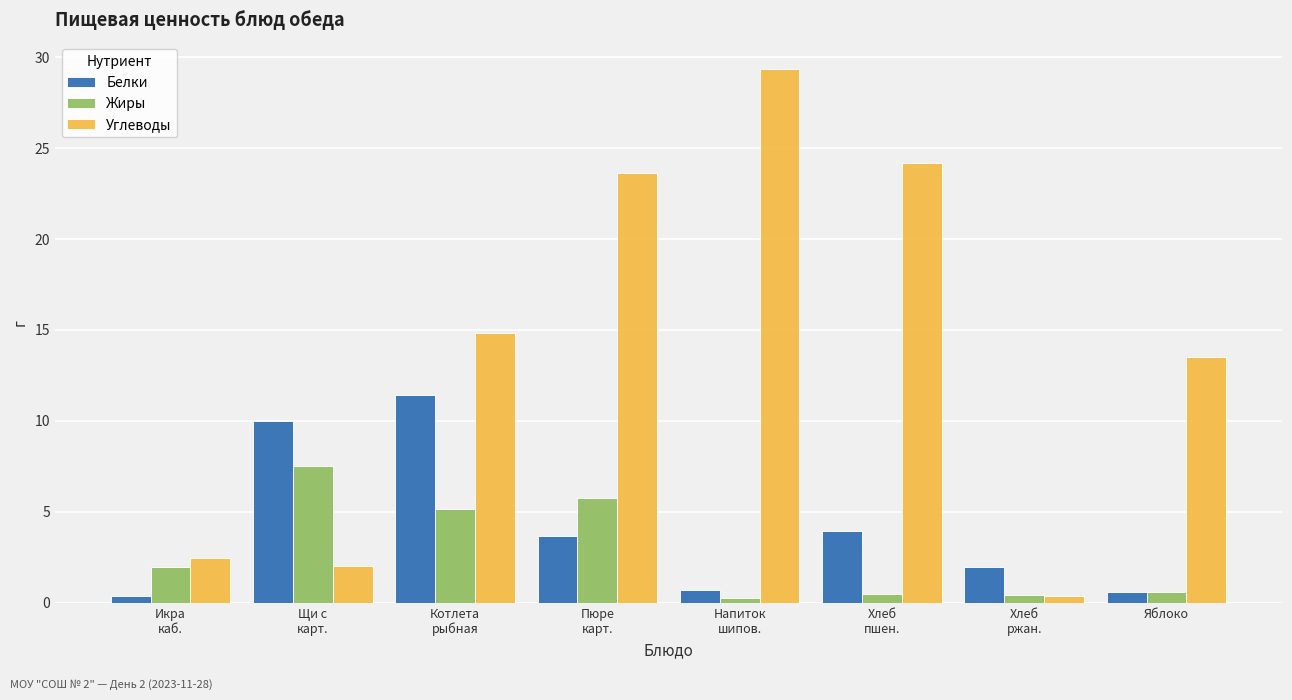

What is the difference between the maximum and minimum values in the Углеводы series?

29.0